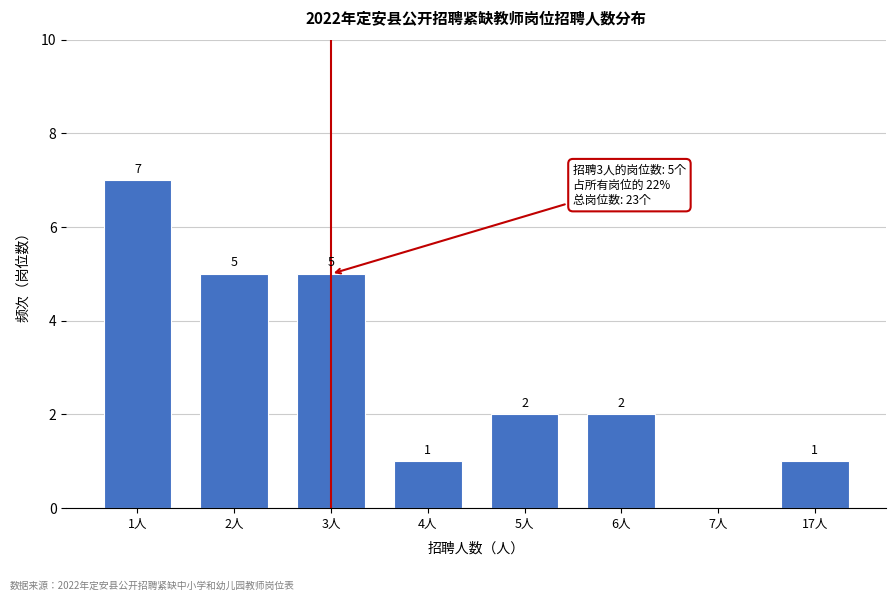

Reading left to right, extract all data points from this chart.

1人=7	2人=5	3人=5	4人=1	5人=2	6人=2	7人=0	17人=1